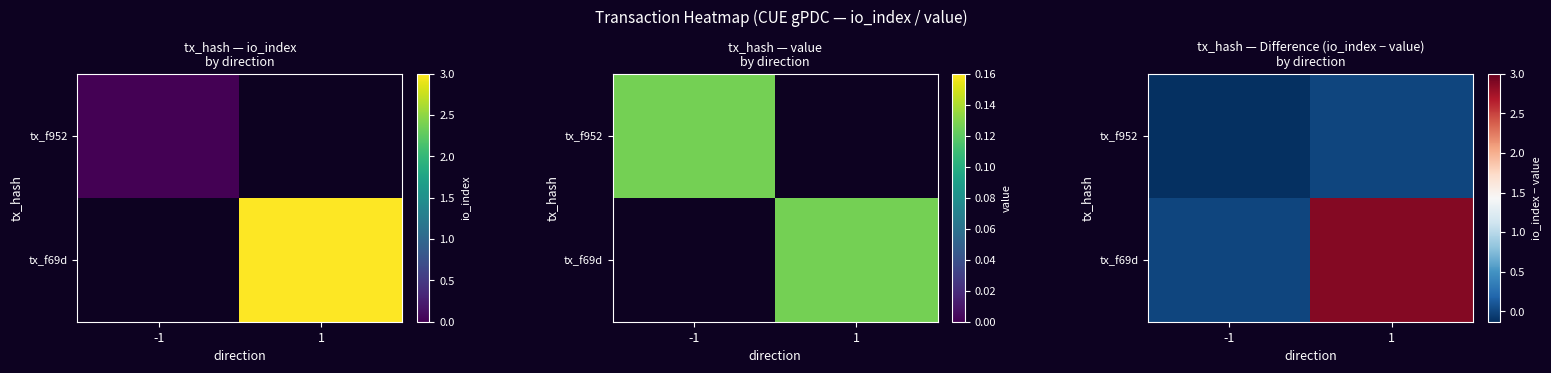

Is the value of tx_f952 at 1 greater than the value of tx_f69d at -1?

No